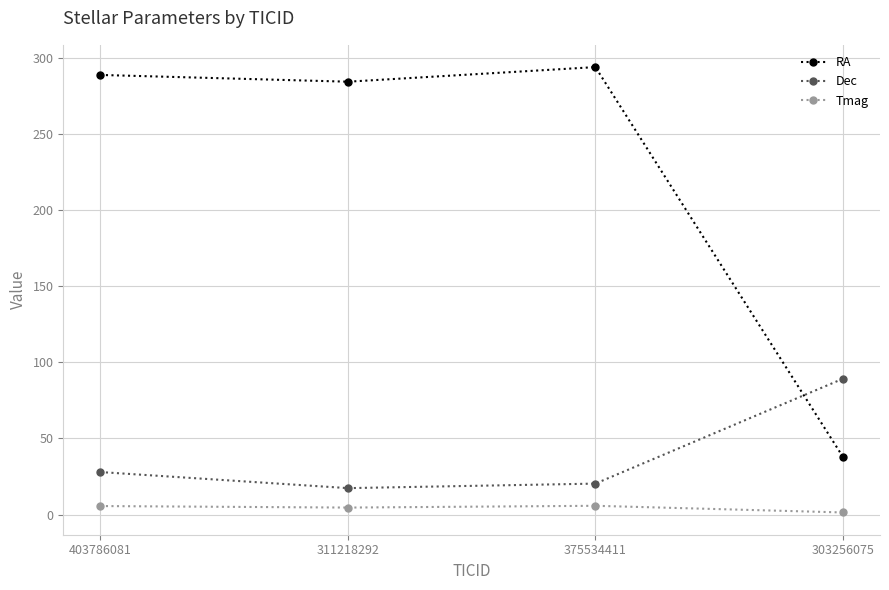

What is the sum of all Dec values?

154.9